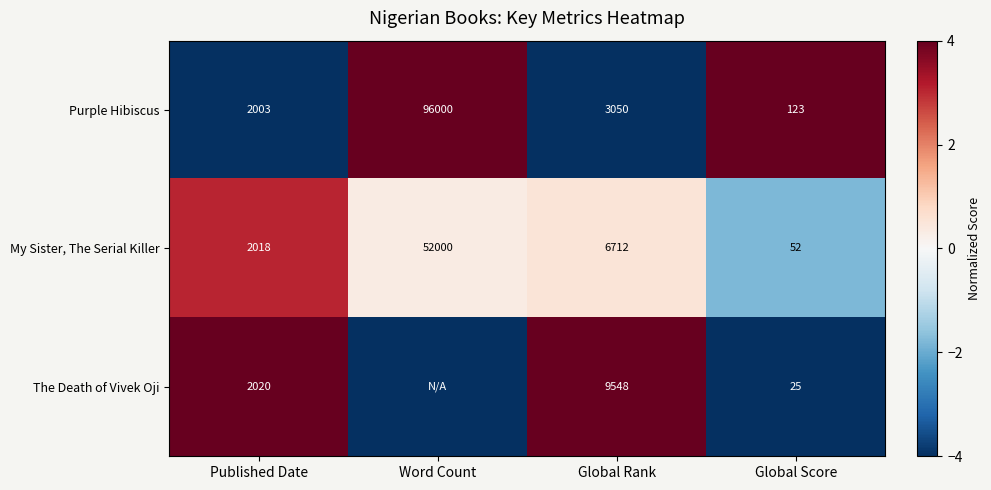

How many categories are shown in the chart?

4